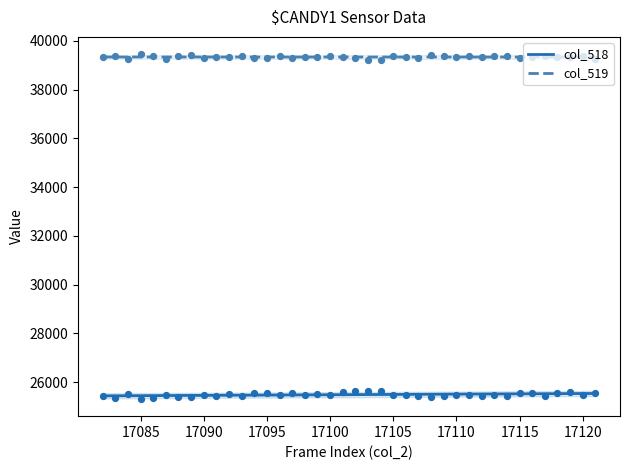

Which series has the largest total across all categories?

col_519